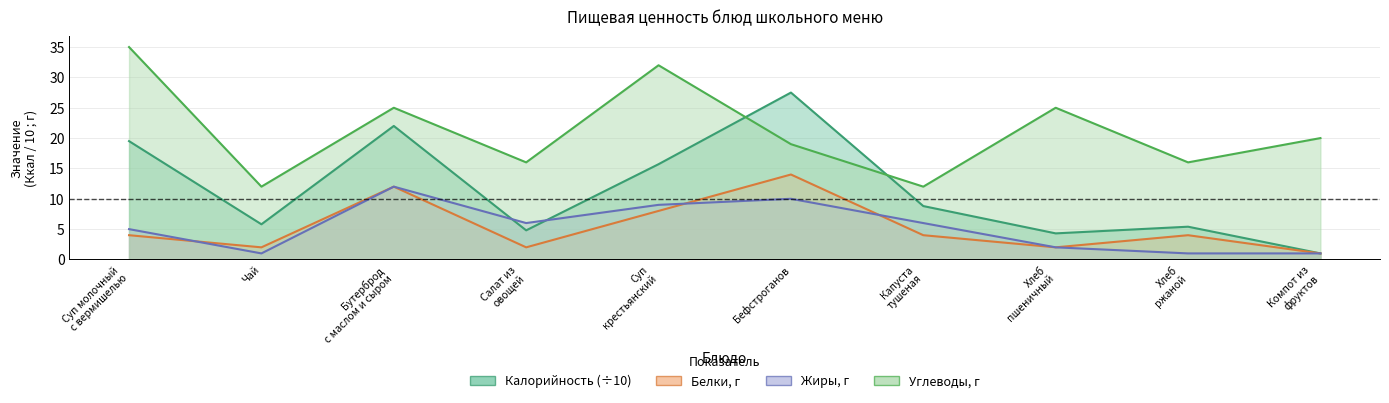

How many distinct data groups are displayed?

4